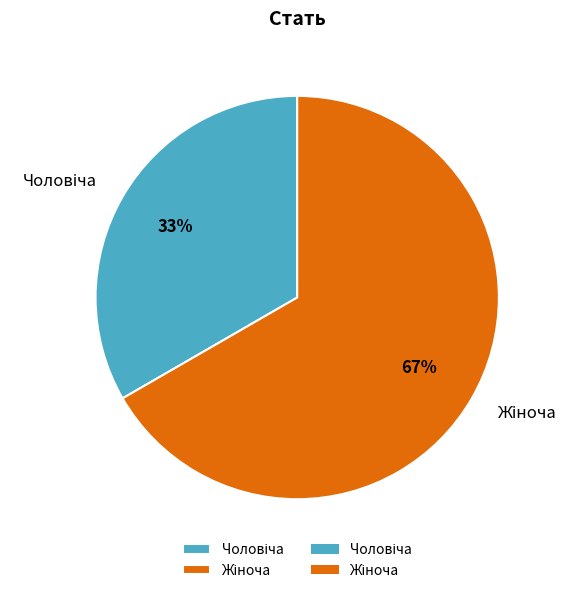

Does any single category account for the majority?

Yes